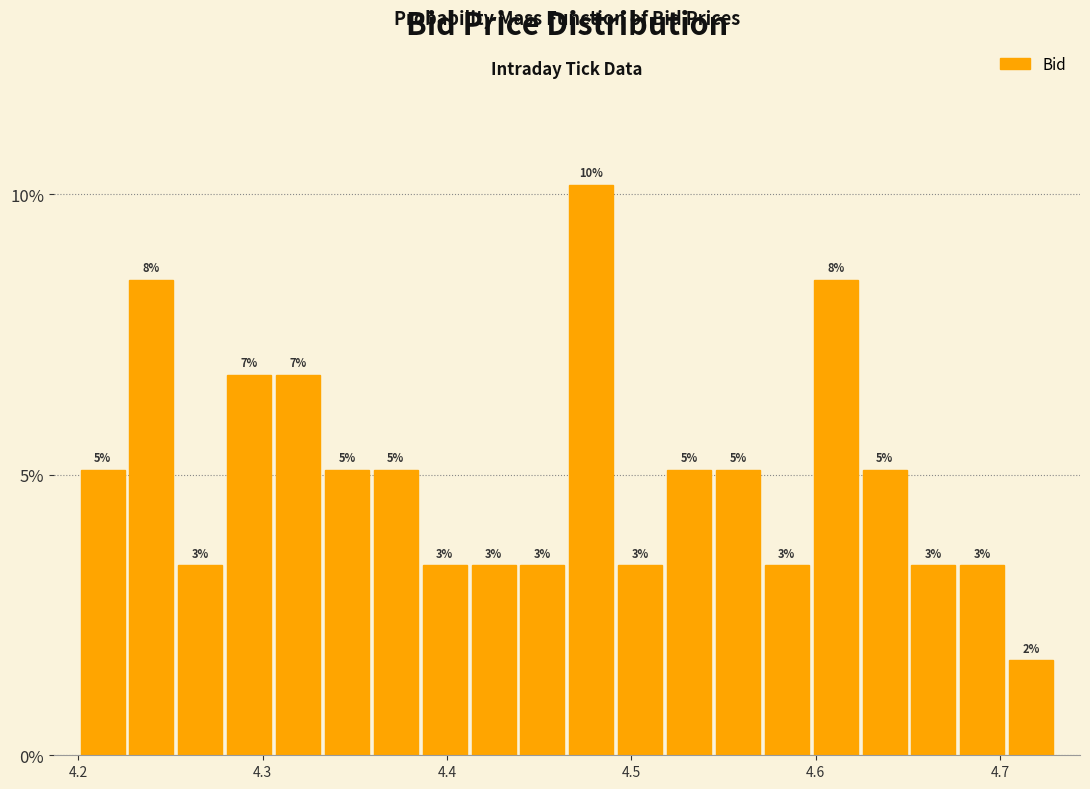

Around what value on the x-axis is the tallest bar? Give the approximate position of its centre, as read against the axis.

4.48